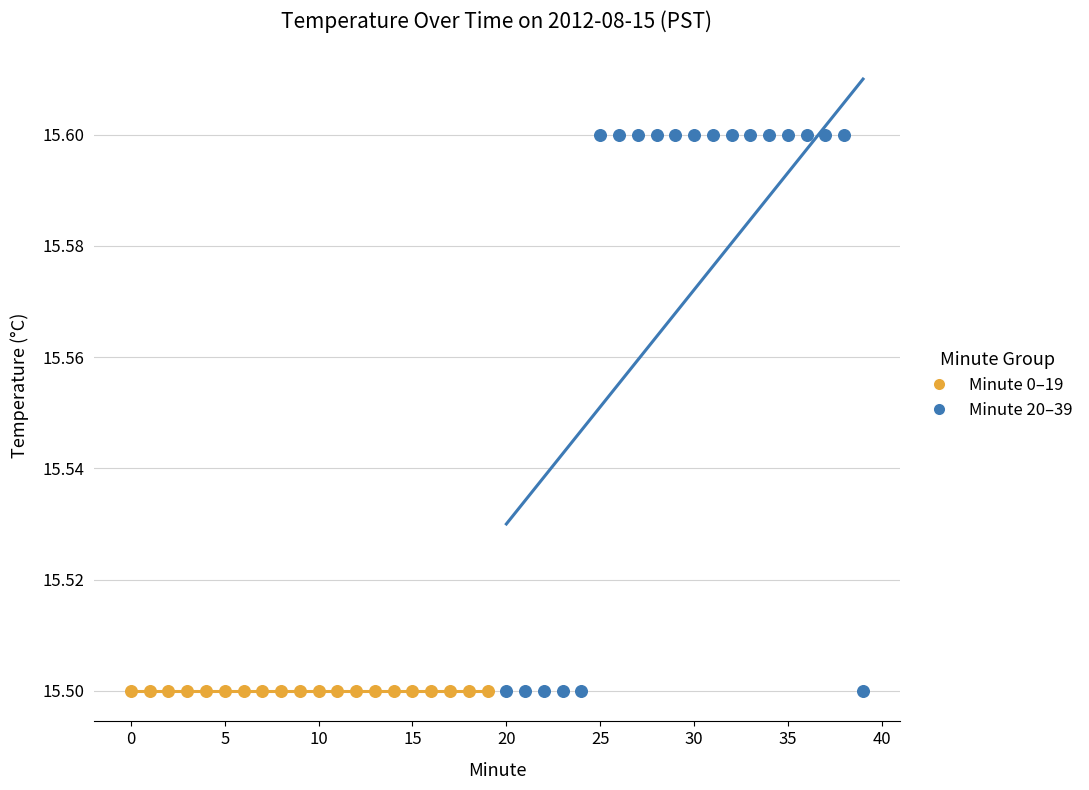

Which series reaches the maximum Y coordinate?

Minute 20–39